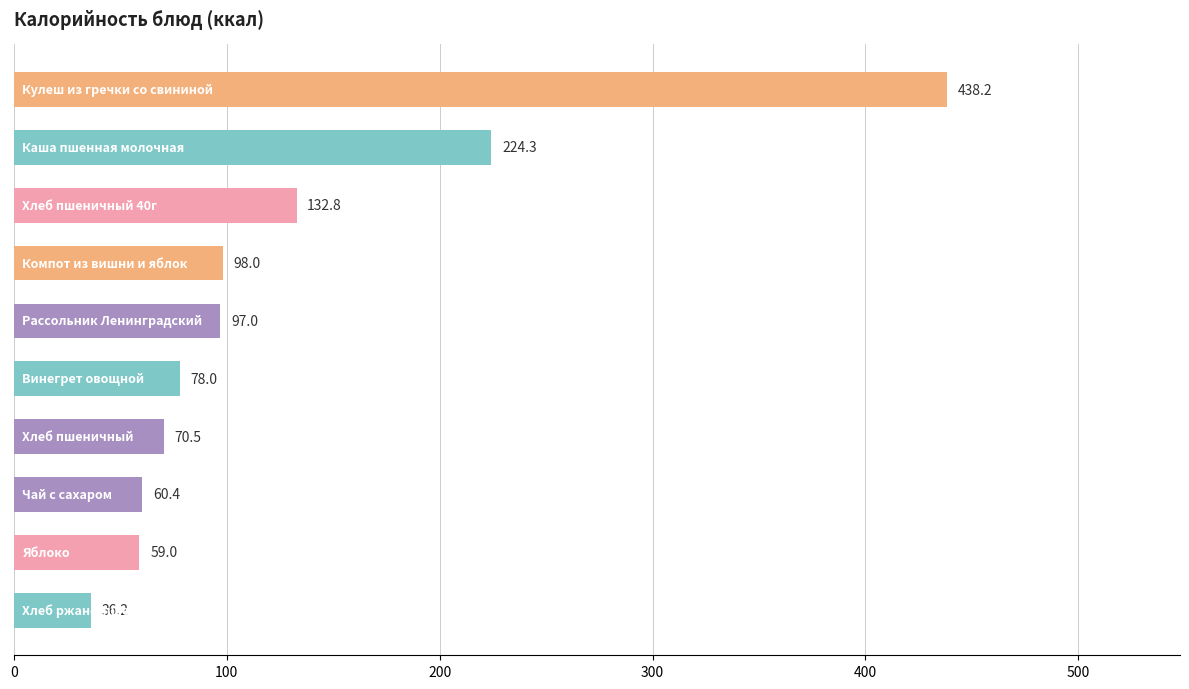

What is the maximum value shown in the chart?

438.2